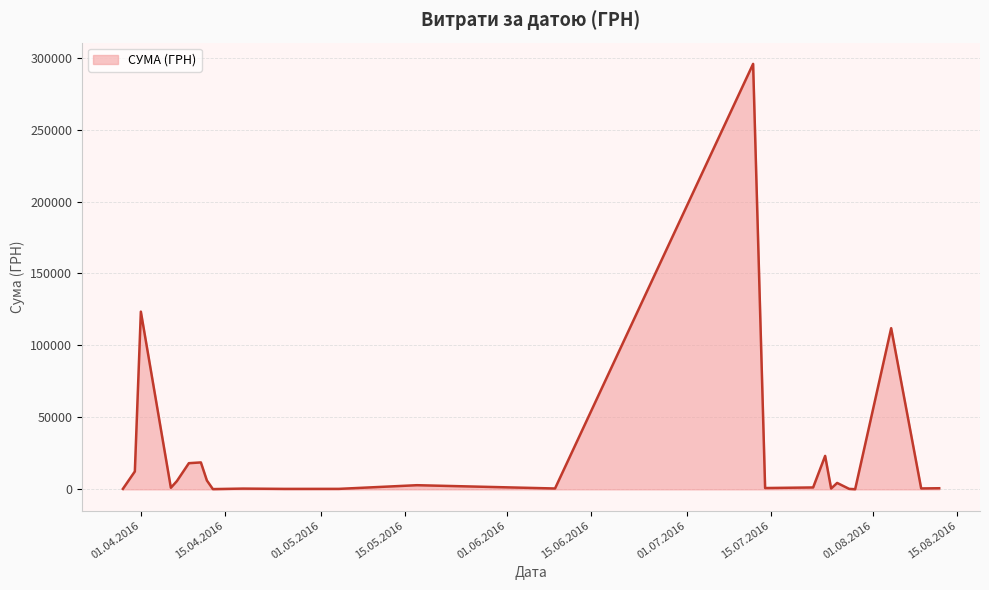

What is the greatest value displayed?

295638.6